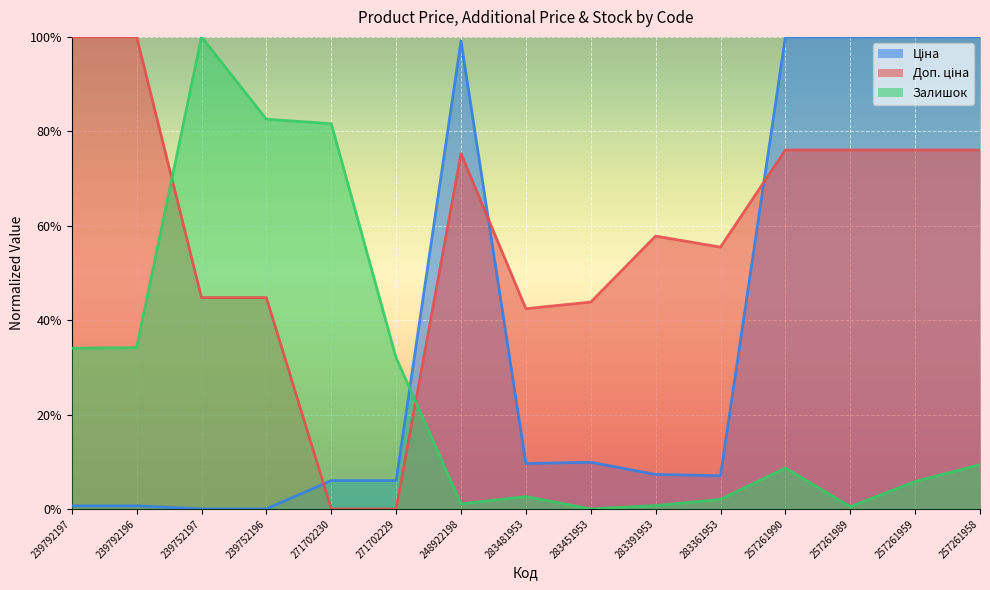

True or false: Ціна has more than 0 points higher than both neighbors.

True